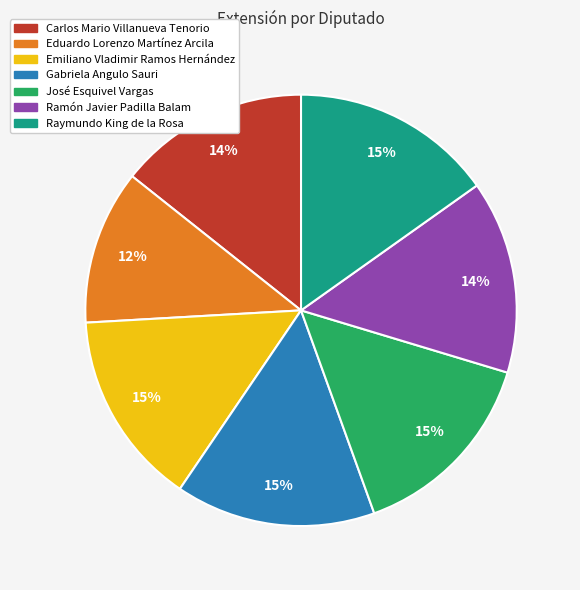

How many slices are in this pie chart?

7